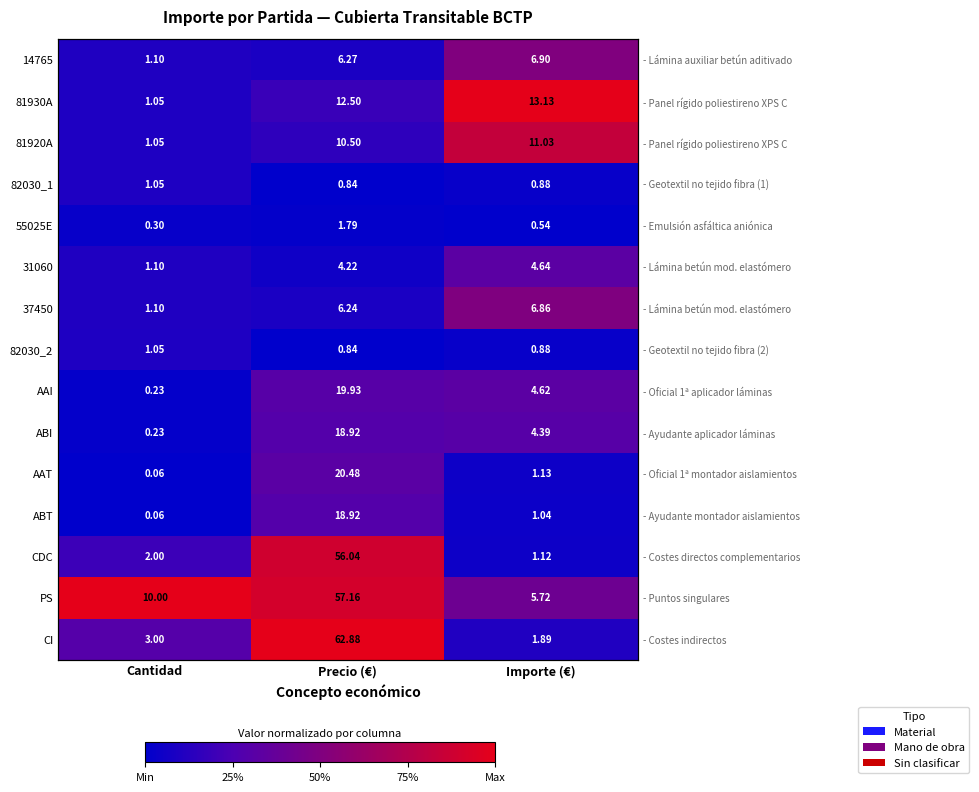

Rank the categories by AAT value from lowest to highest.

Cantidad, Importe (€), Precio (€)